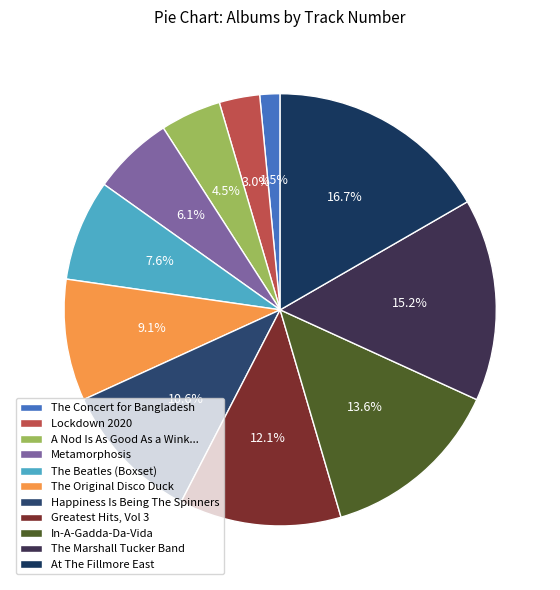

Count the number of slices in the pie.

11